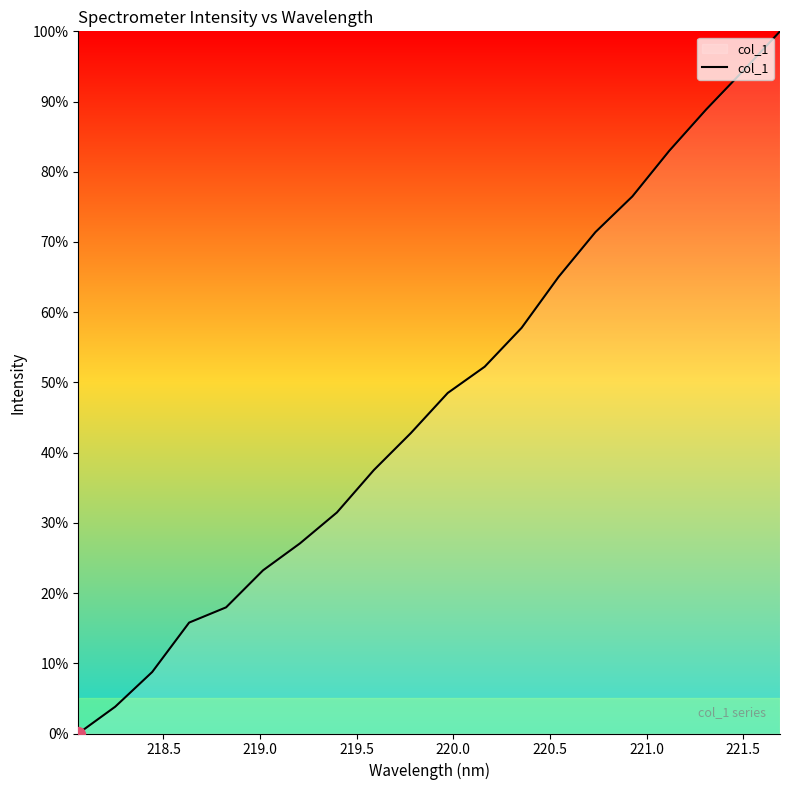

What is the difference between the maximum and minimum values?

100.0